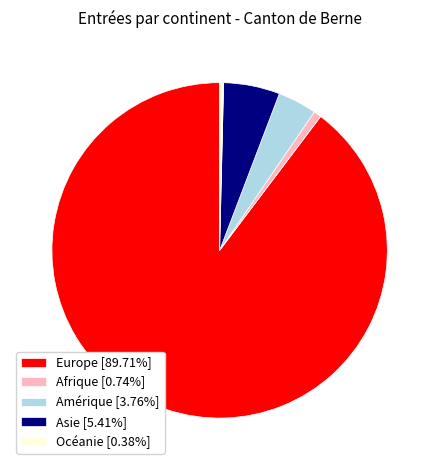

Is the sum of Asie [5.41%] and Europe [89.71%] greater than half?

Yes